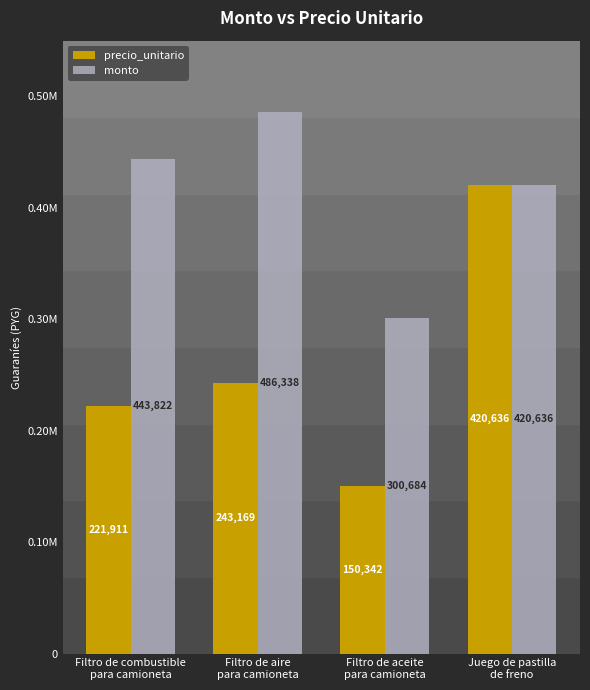

List the labels in order of precio_unitario value, largest first.

Juego de pastilla
de freno, Filtro de aire
para camioneta, Filtro de combustible
para camioneta, Filtro de aceite
para camioneta